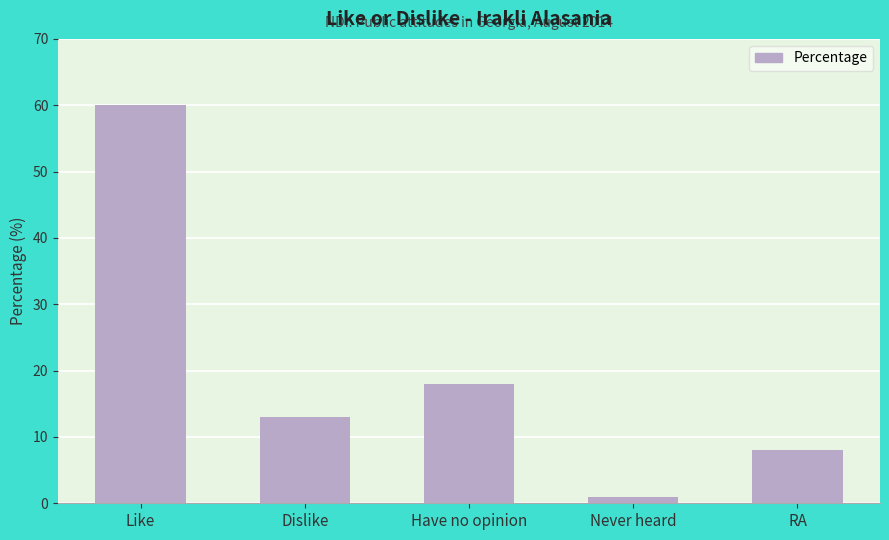

How many values are below 13?

2